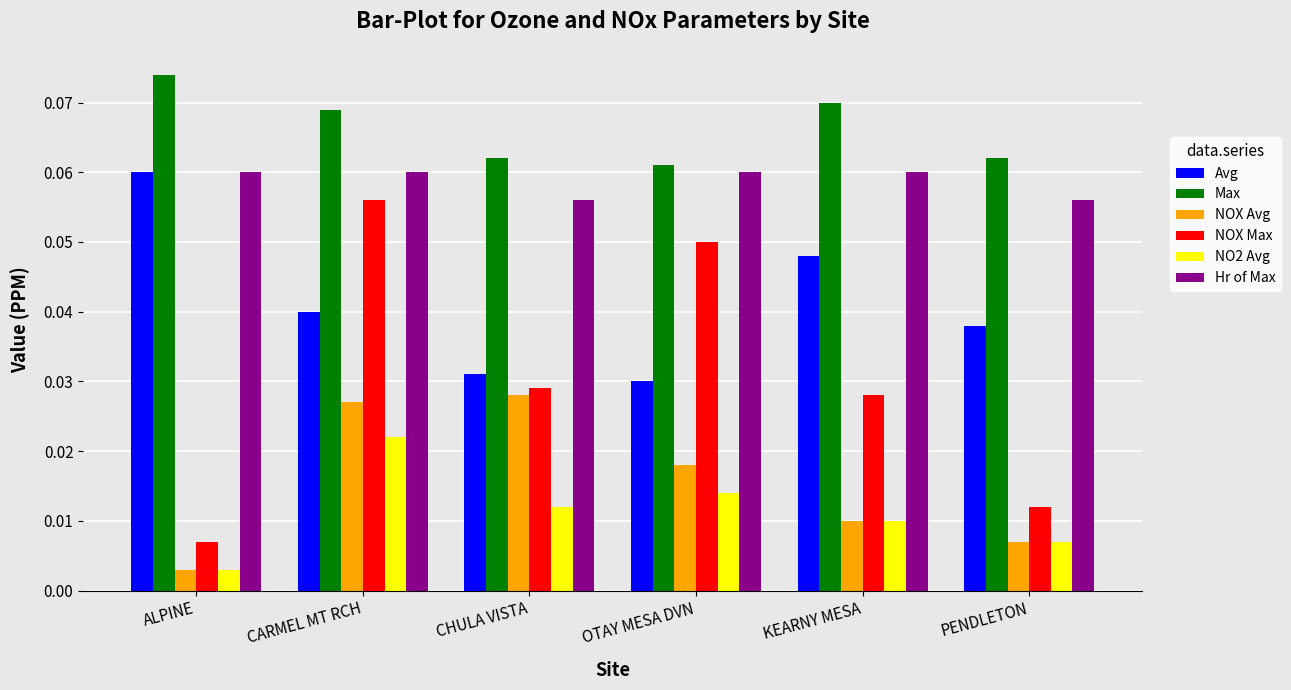

Which label corresponds to the largest value in the chart?

ALPINE